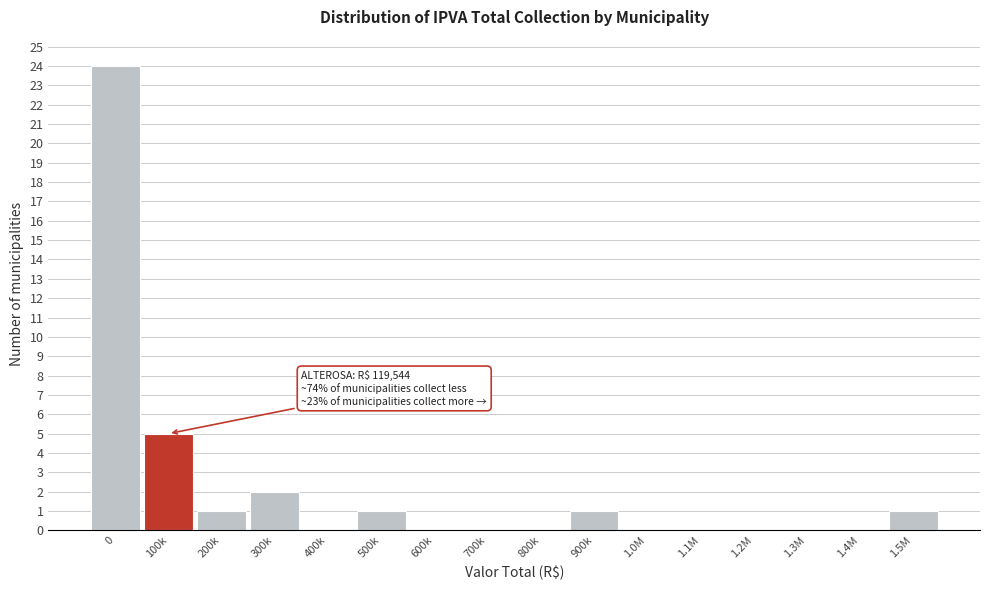

Reading left to right, extract all data points from this chart.

0=24	100k=5	200k=1	300k=2	400k=0	500k=1	600k=0	700k=0	800k=0	900k=1	1.0M=0	1.1M=0	1.2M=0	1.3M=0	1.4M=0	1.5M=1